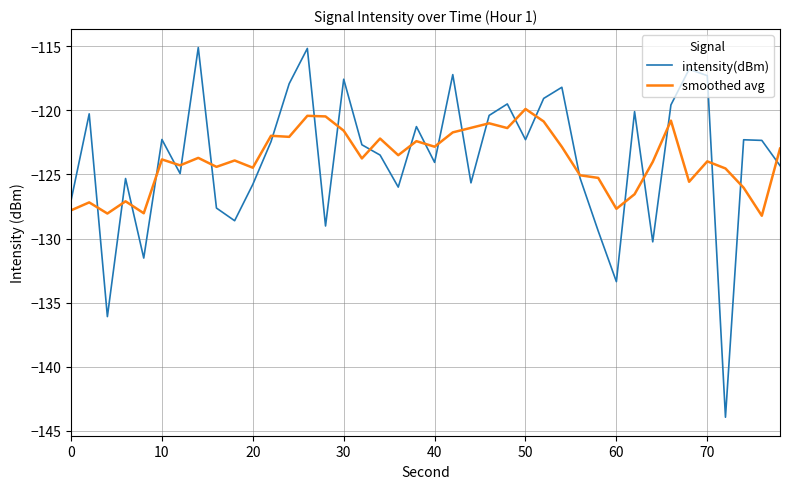

Which series has the largest range (max minus min)?

intensity(dBm)